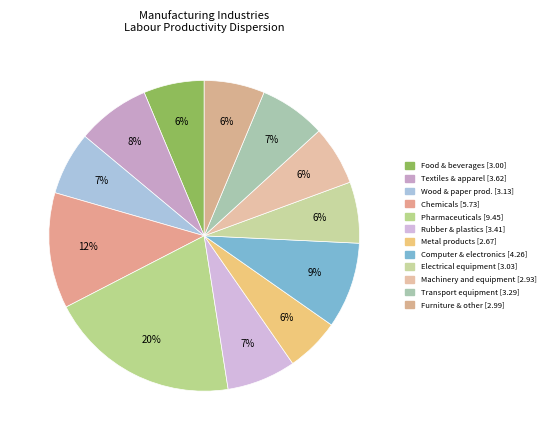

How many segments does this pie chart have?

12